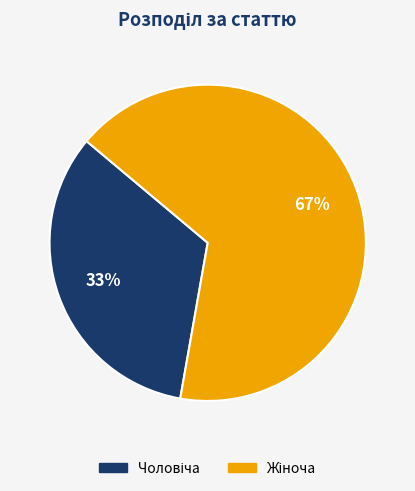

To the nearest percent, what is the average slice percentage?

50%